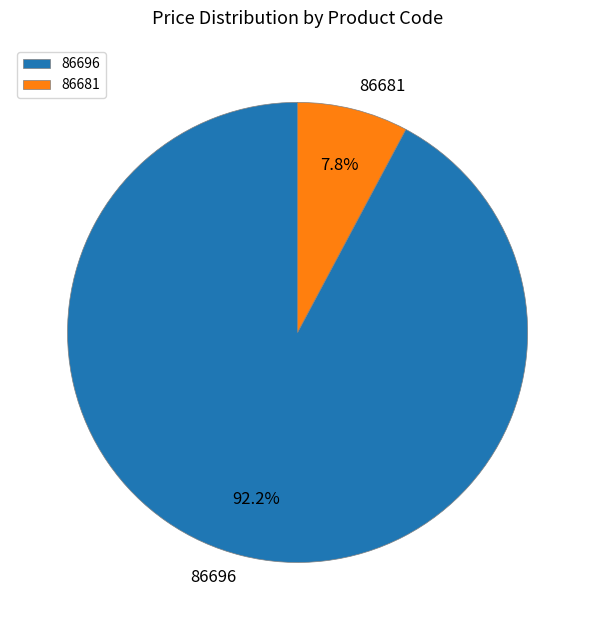

Approximately how many times larger is the value at 86681 compared to 86696?

0.1